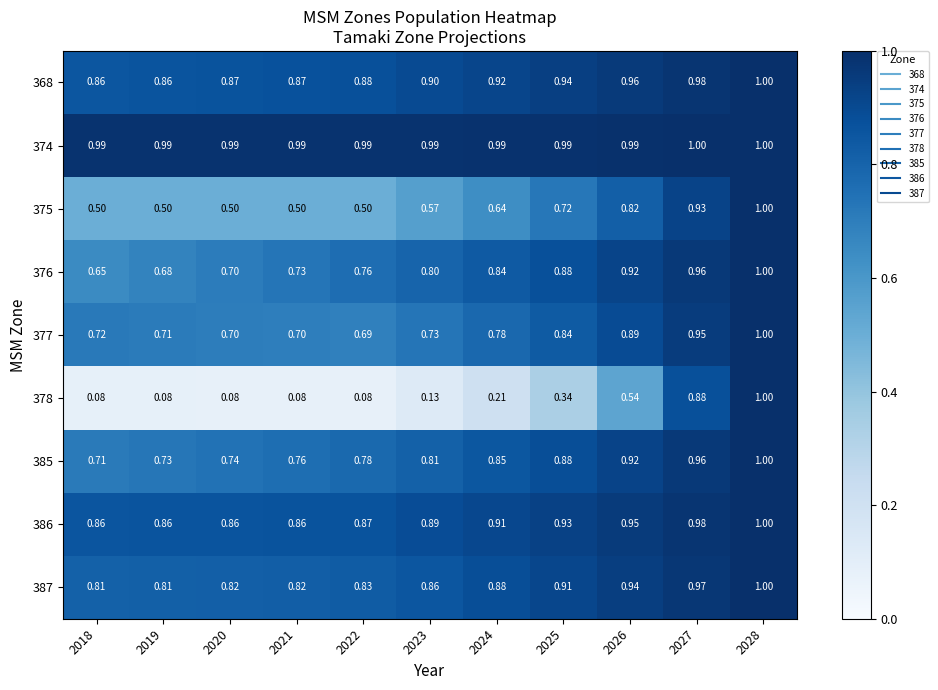

Between 2024 and 2026, which series saw the biggest shift?

378